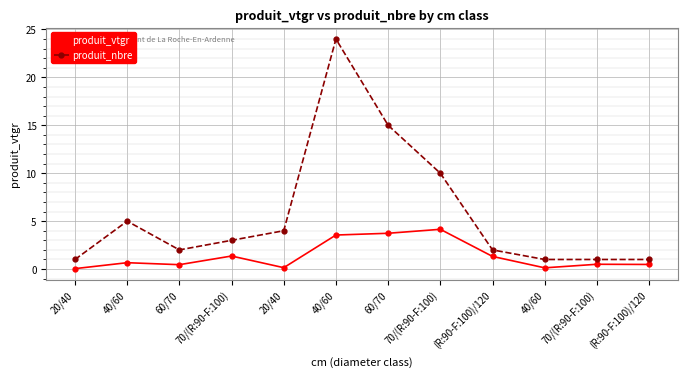

What is the total value across all series at 60/70?

2.5